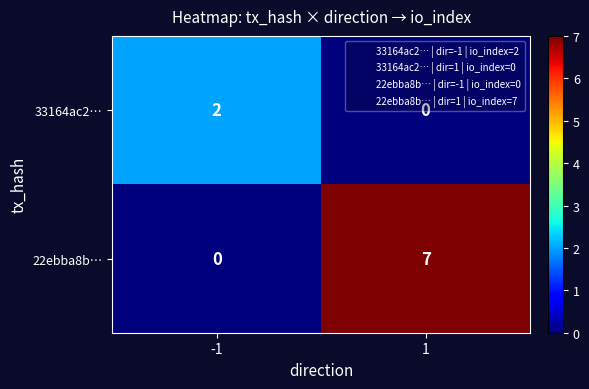

How many series are shown in this chart?

2